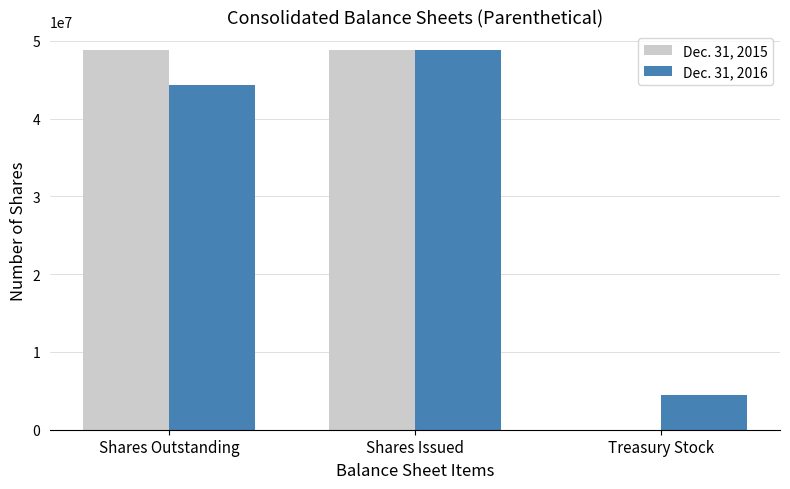

What is the spread (max minus min) of values at Treasury Stock?

4477000